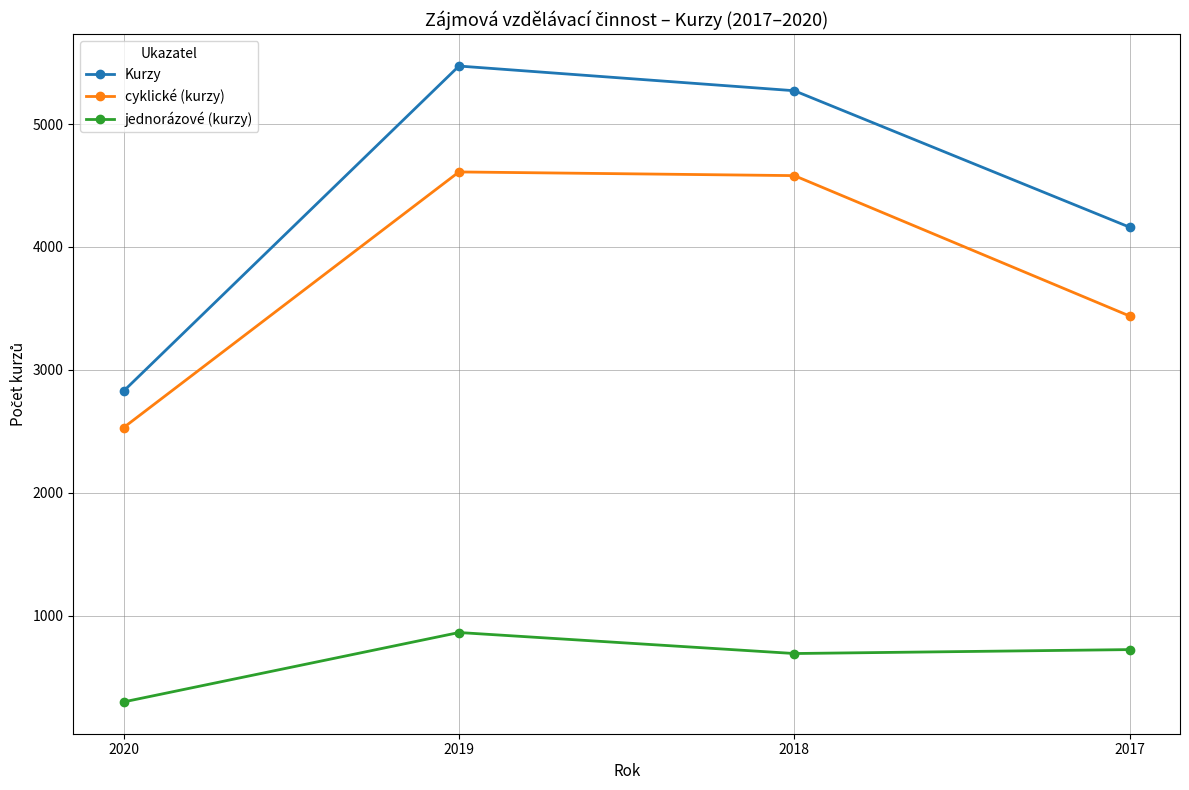

How many series are shown in this chart?

3